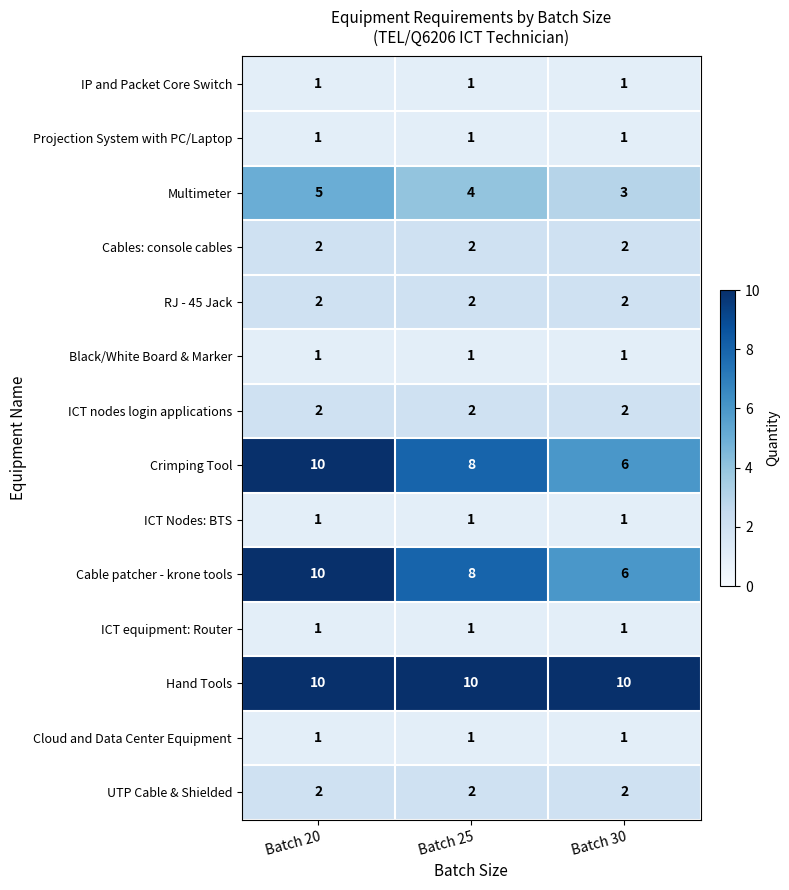

What is the difference between the highest and lowest values at Batch 25?

9